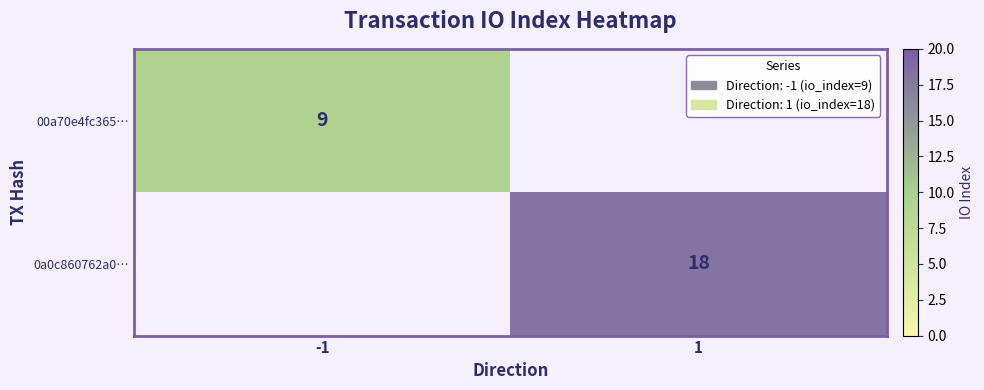

The 0a0c860762a0… series shows 4 at 1. True or false?

False